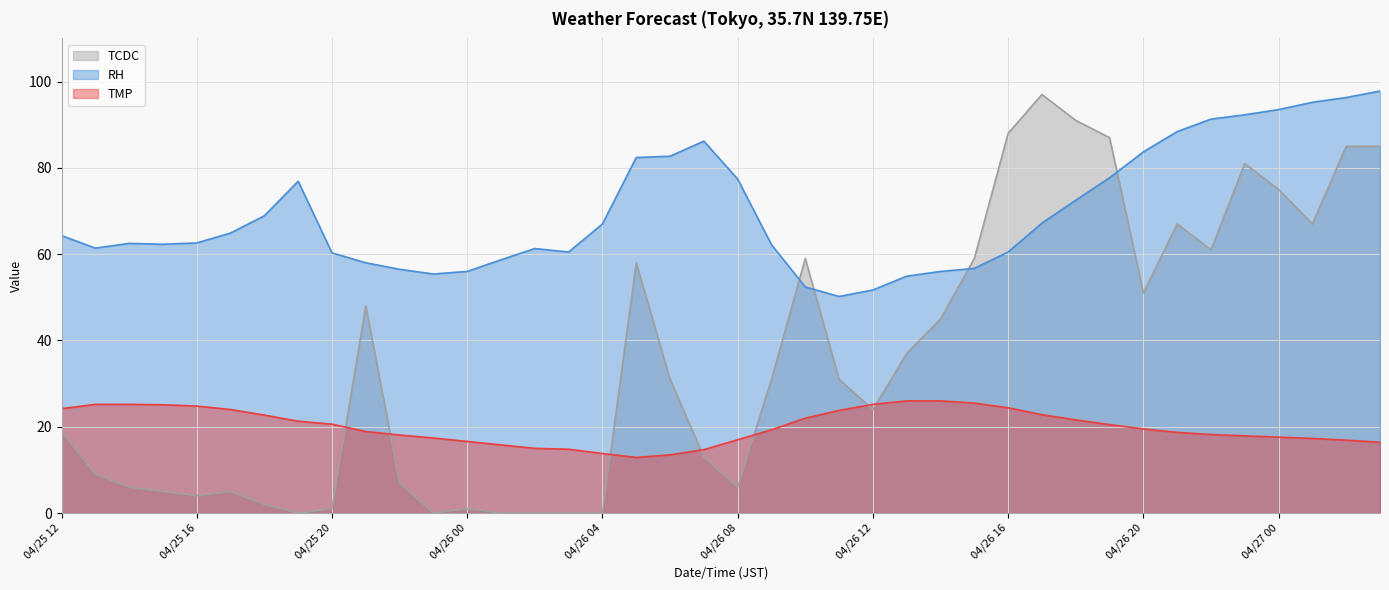

What is the difference between the RH values at 04/26 07 and 04/26 18?

13.7